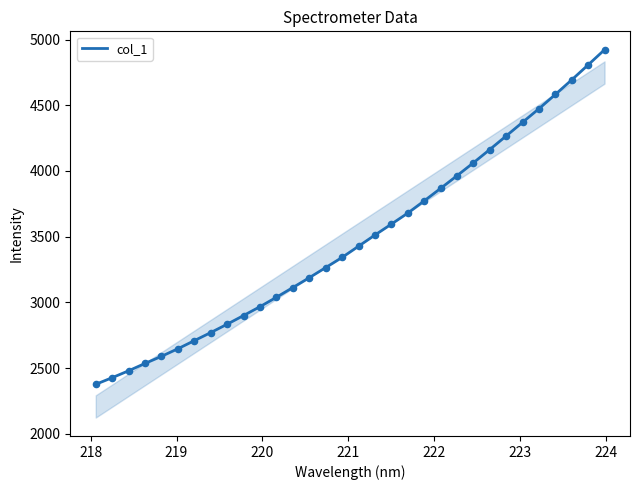

What is the difference between the maximum and minimum values?

2546.3